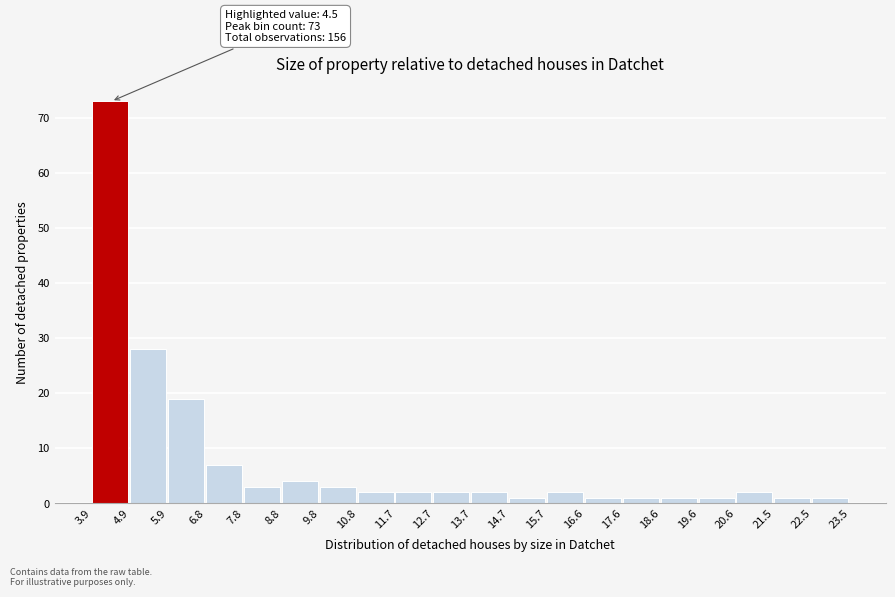

Over which range of the x-axis is the bar tallest?

3.9 to 4.9